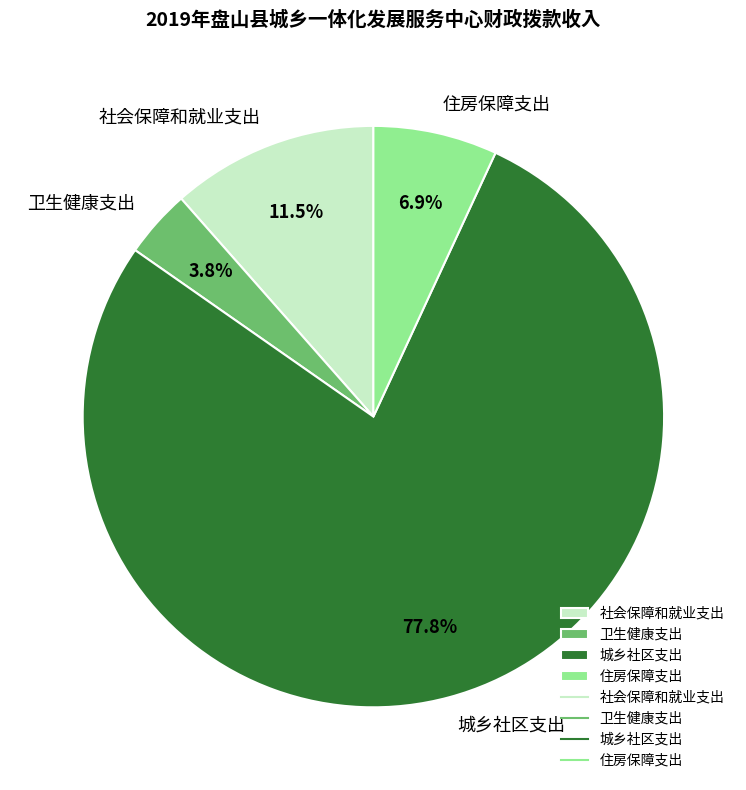

True or false: 住房保障支出 accounts for 20% of the total.

False